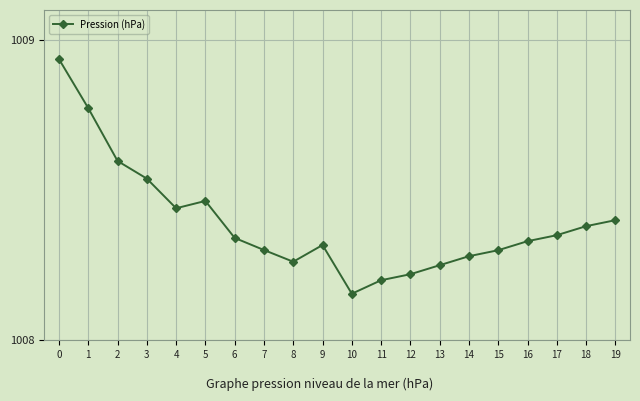

What is the sum of all values?

20167.8